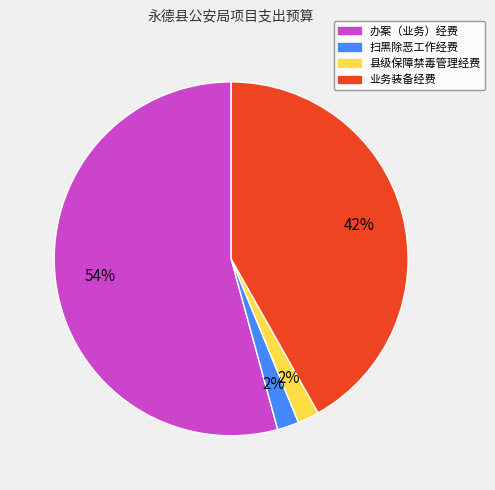

To the nearest percent, what is the average slice percentage?

25%